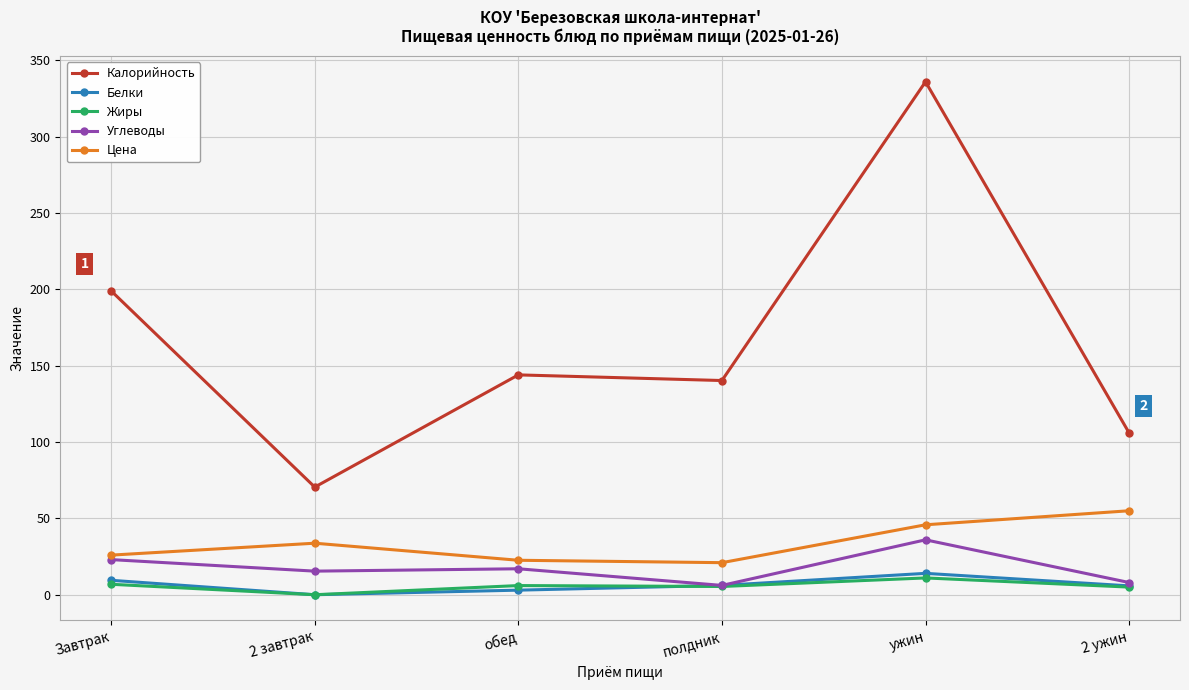

Between ужин and 2 ужин, which series saw the biggest shift?

Калорийность